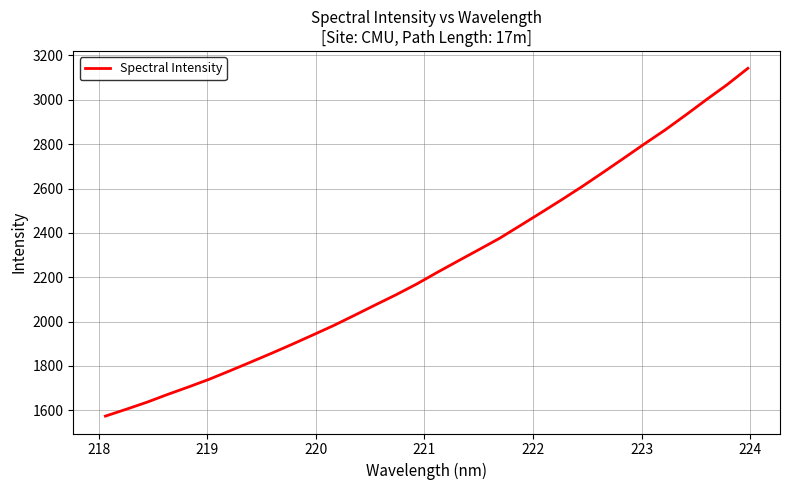

What is the greatest value displayed?

3142.2